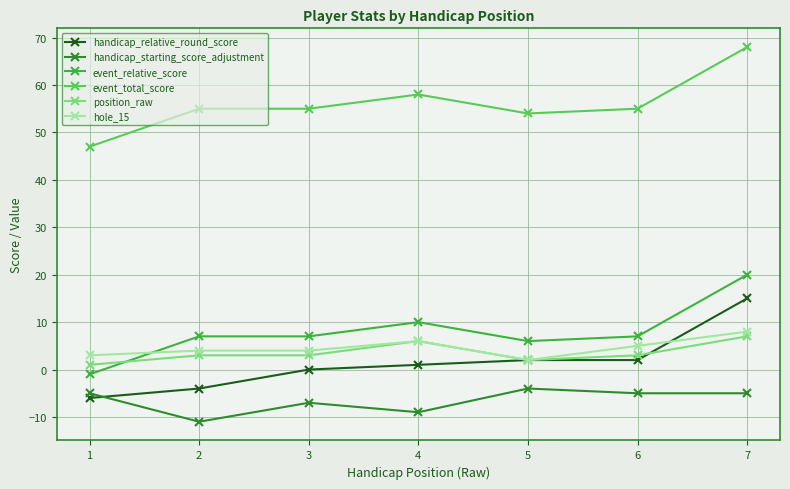

True or false: event_total_score and event_relative_score intersect in this chart.

False